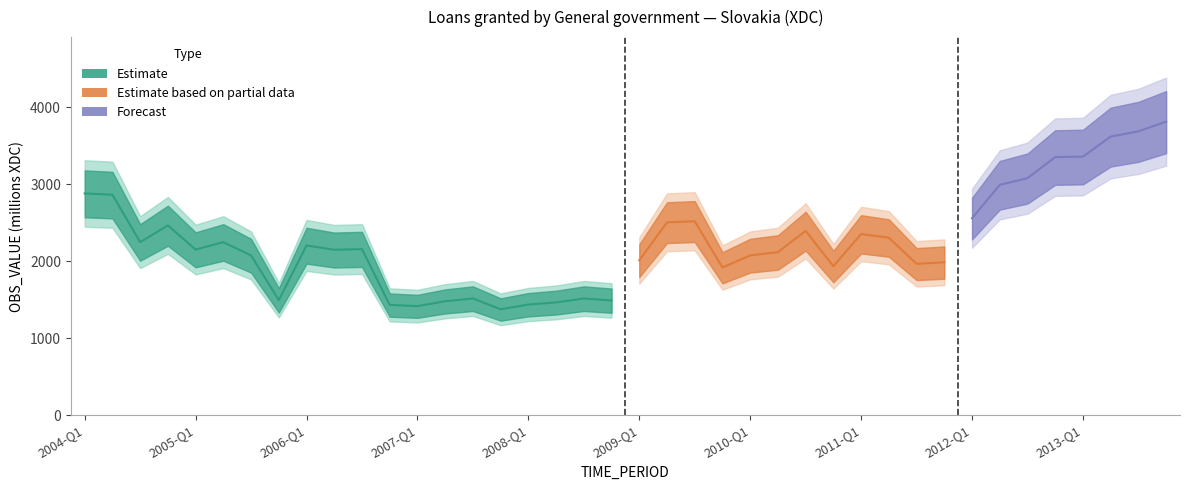

Reading left to right, list all the values displayed in this chart.

2004-Q1=2879.3	2004-Q2=2863.3	2004-Q3=2247.4	2004-Q4=2464.9	2005-Q1=2151.0	2005-Q2=2247.0	2005-Q3=2074.5	2005-Q4=1493.7	2006-Q1=2204.7	2006-Q2=2148.4	2006-Q3=2156.8	2006-Q4=1432.3	2007-Q1=1415.9	2007-Q2=1479.7	2007-Q3=1515.6	2007-Q4=1375.0	2008-Q1=1436.7	2008-Q2=1464.4	2008-Q3=1515.3	2008-Q4=1489.9	2009-Q1=2010.3	2009-Q2=2504.7	2009-Q3=2518.5	2009-Q4=1917.8	2010-Q1=2074.8	2010-Q2=2117.2	2010-Q3=2393.8	2010-Q4=1934.0	2011-Q1=2353.0	2011-Q2=2304.6	2011-Q3=1965.5	2011-Q4=1985.2	2012-Q1=2557.8	2012-Q2=2991.2	2012-Q3=3078.7	2012-Q4=3351.9	2013-Q1=3358.3	2013-Q2=3618.0	2013-Q3=3686.2	2013-Q4=3812.4